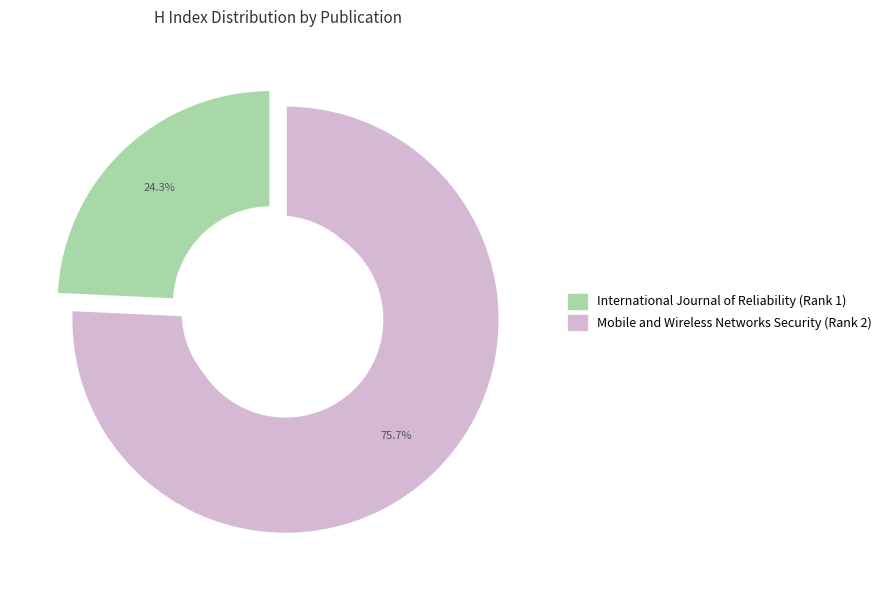

Does any single category account for the majority?

Yes